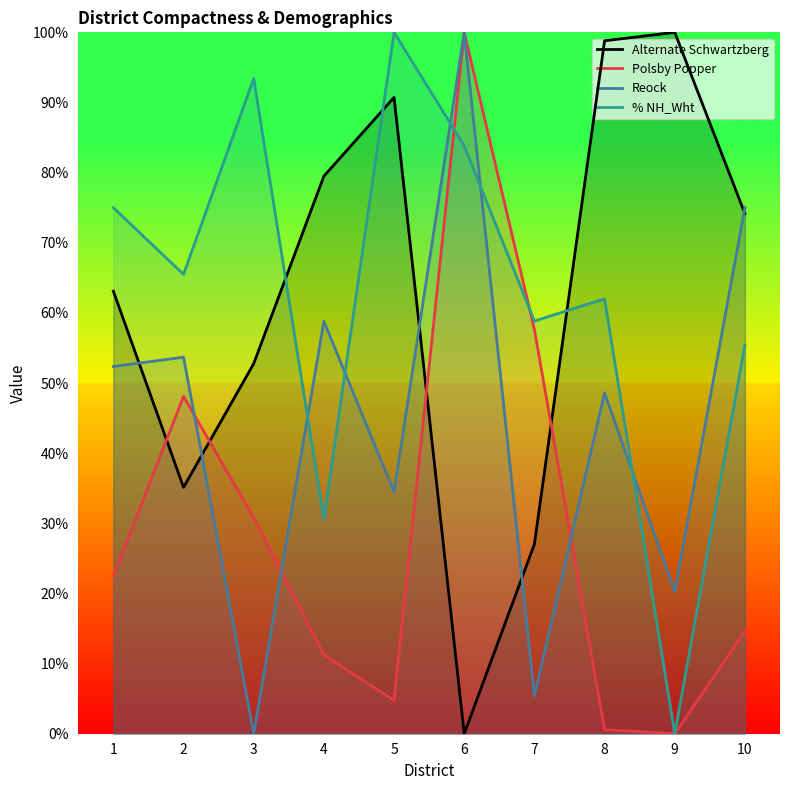

True or false: Alternate Schwartzberg has more than 0 interior local peaks.

True